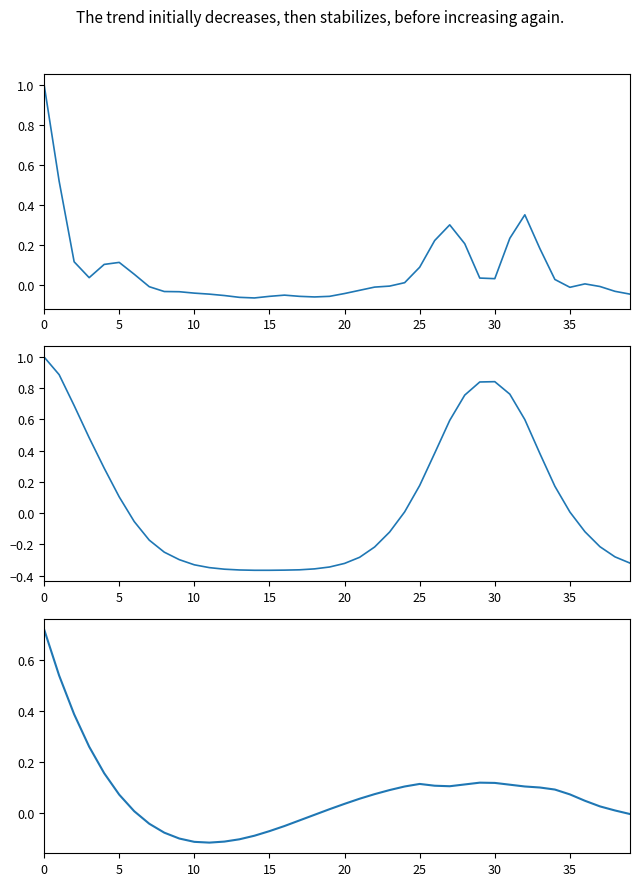

After their last crossing, which series has the higher values: acf_shown_smooth or acf_shown?

acf_shown_smooth